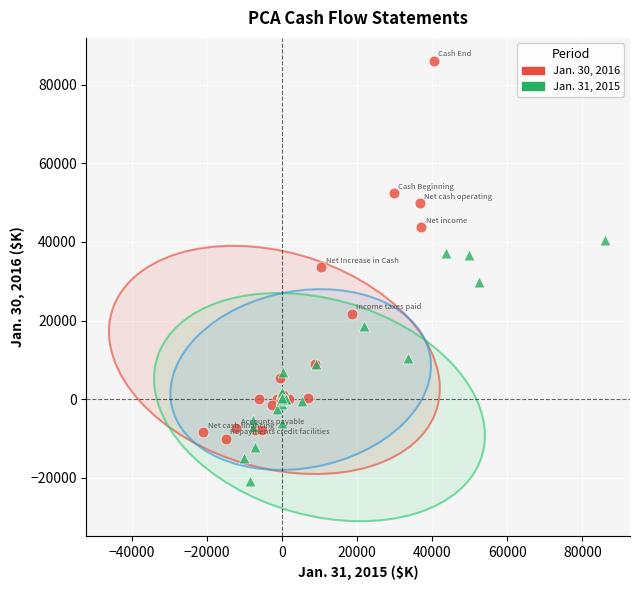

Which series contains the lowest Y value?

Jan. 31, 2015